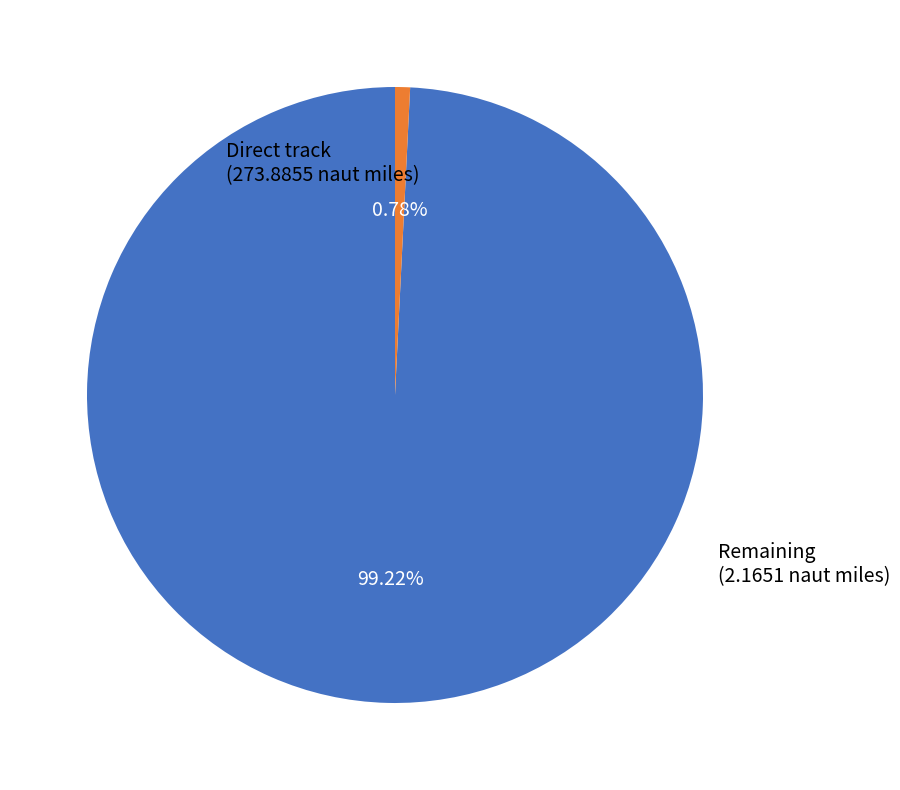

How many slices are in this pie chart?

2